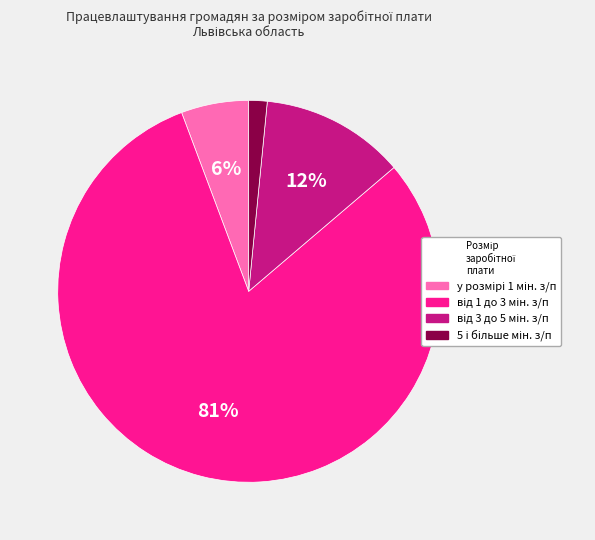

Does any single category account for the majority?

Yes